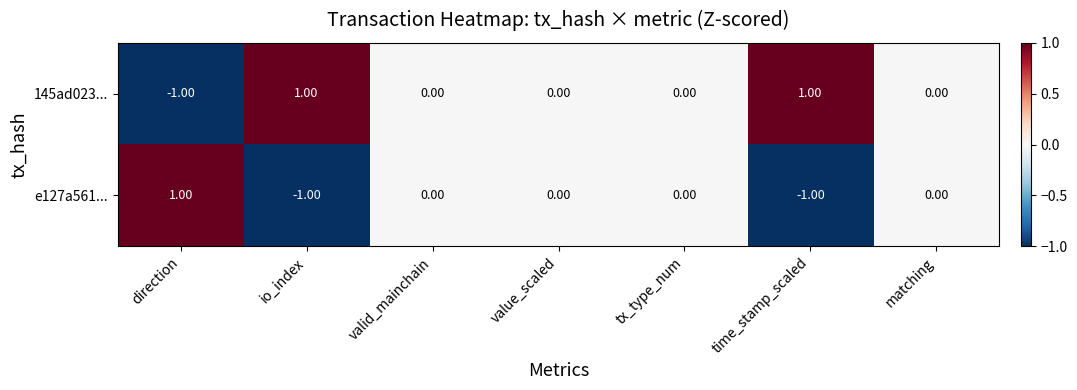

List the series in order of their overall mean, lowest first.

e127a561..., 145ad023...